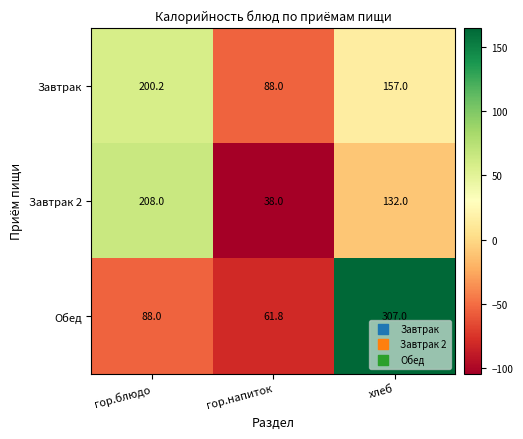

Count the number of data series in this chart.

3